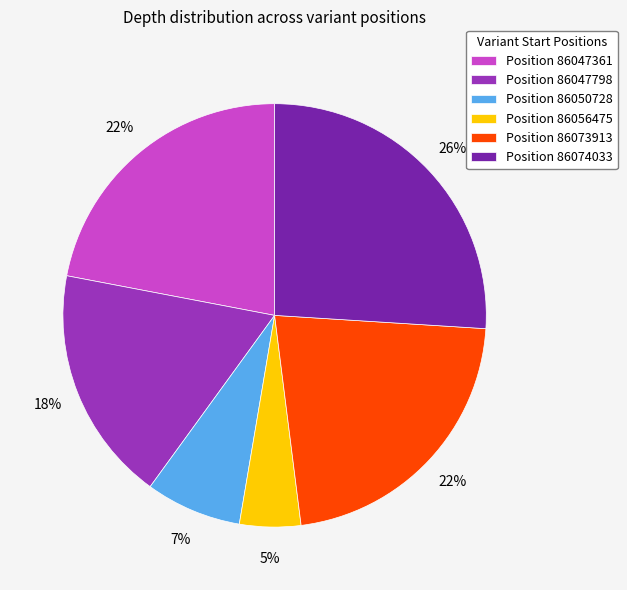

Do Position 86073913 and Position 86047798 together represent more than half of the pie?

No